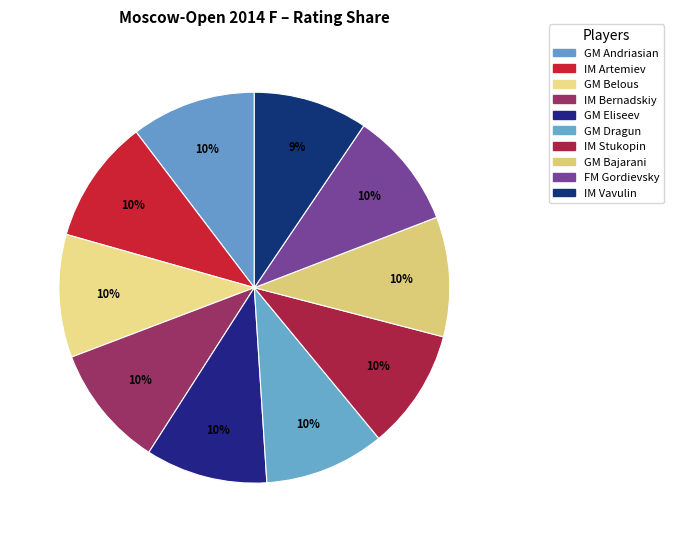

Count the number of slices in the pie.

10